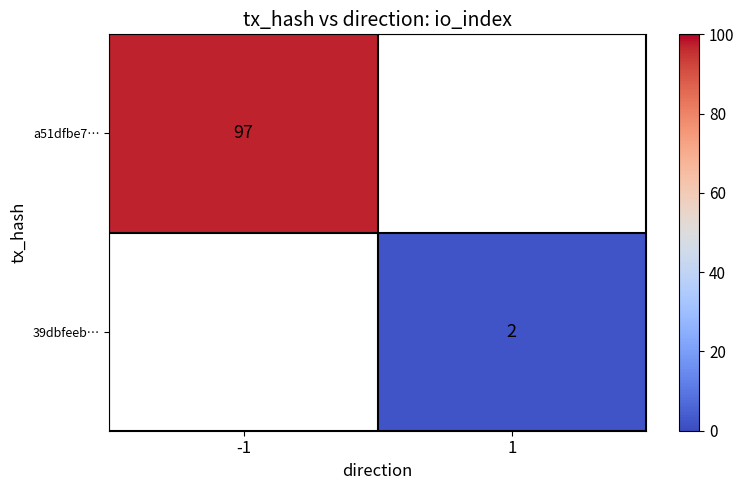

Between 1 and -1, which is larger?

-1